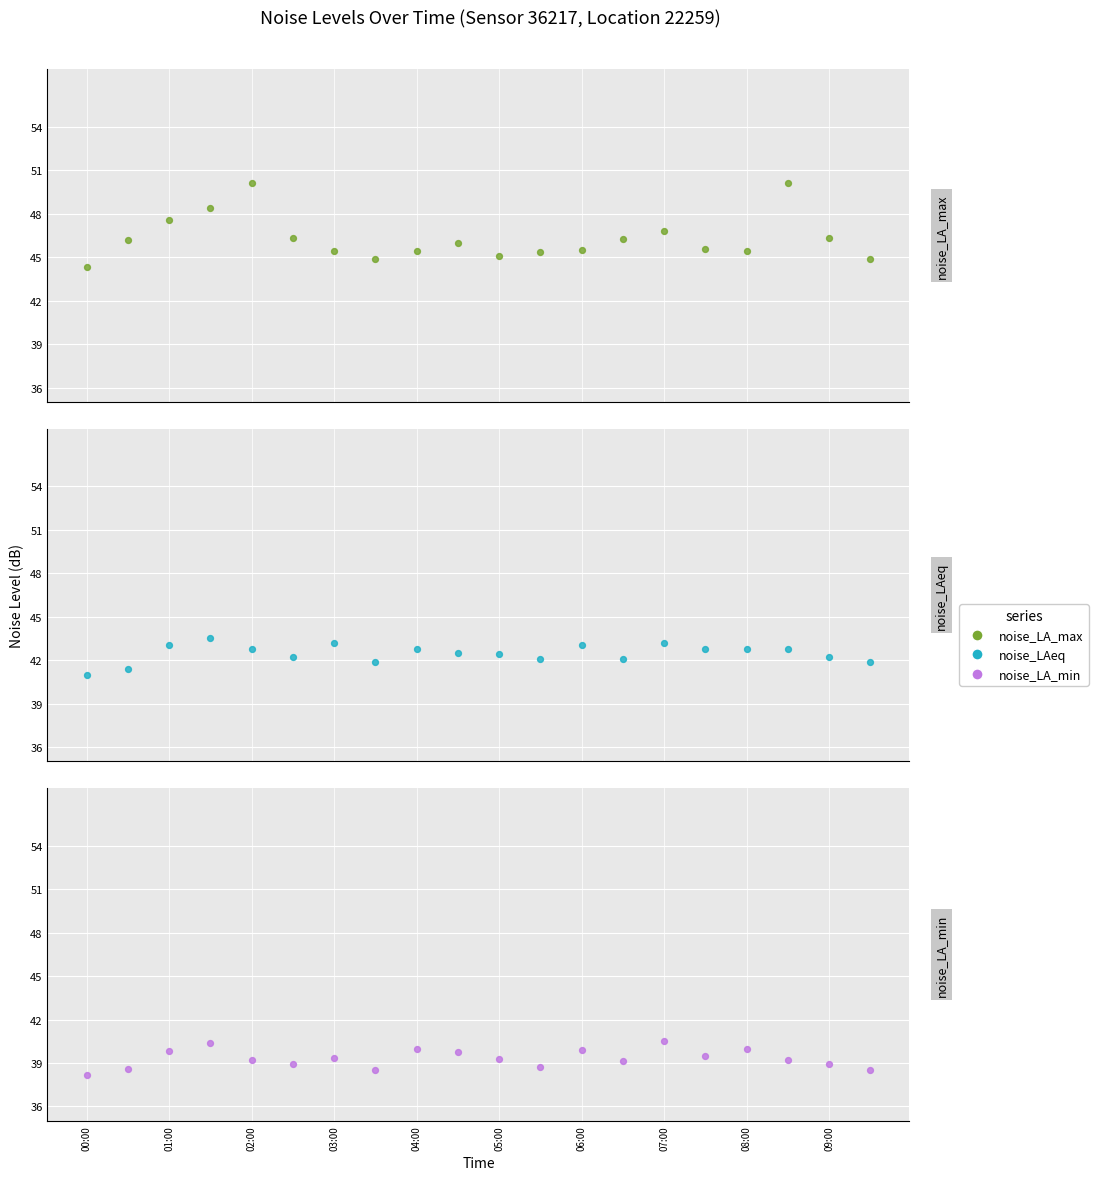

At how many categories does at least one series exceed 43?

20